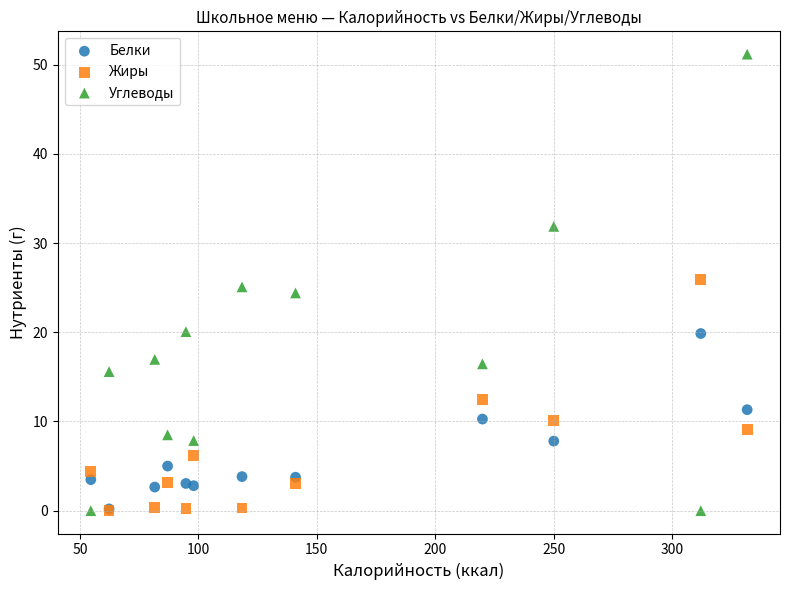

What are all the series names shown in the legend?

Белки, Жиры, Углеводы